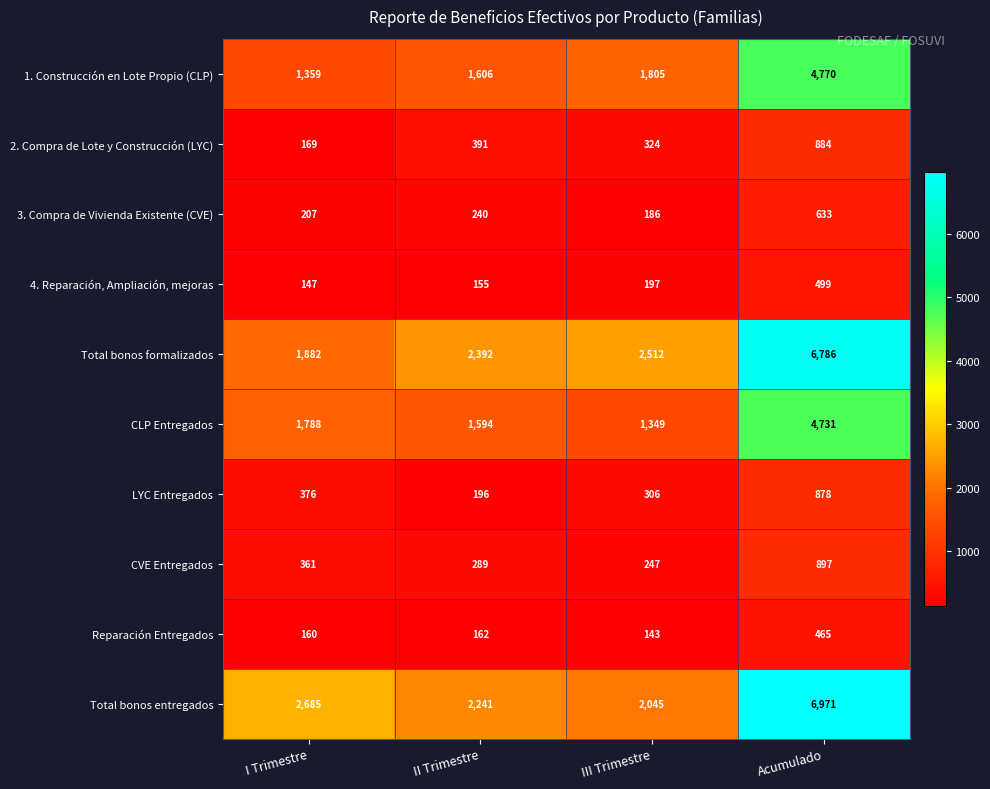

Between I Trimestre and II Trimestre, which series saw the biggest shift?

Total bonos formalizados